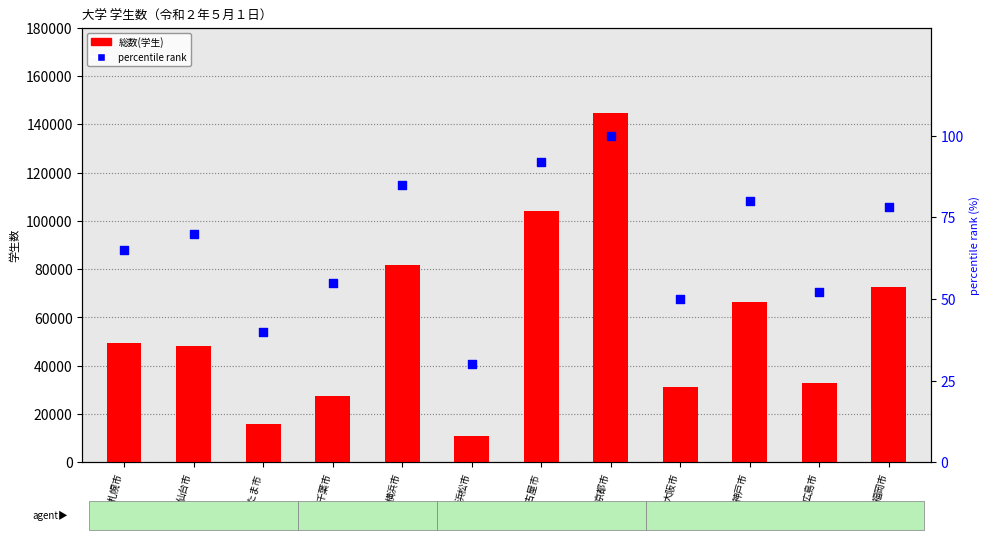

Which series contains the highest Y value?

総数(学生)